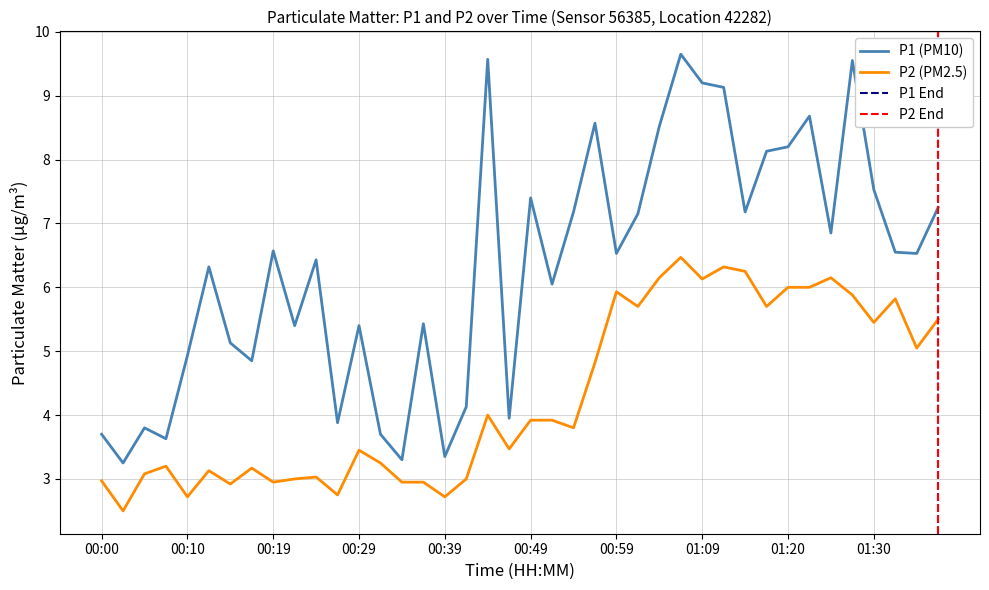

At how many categories does at least one series exceed 8?

10